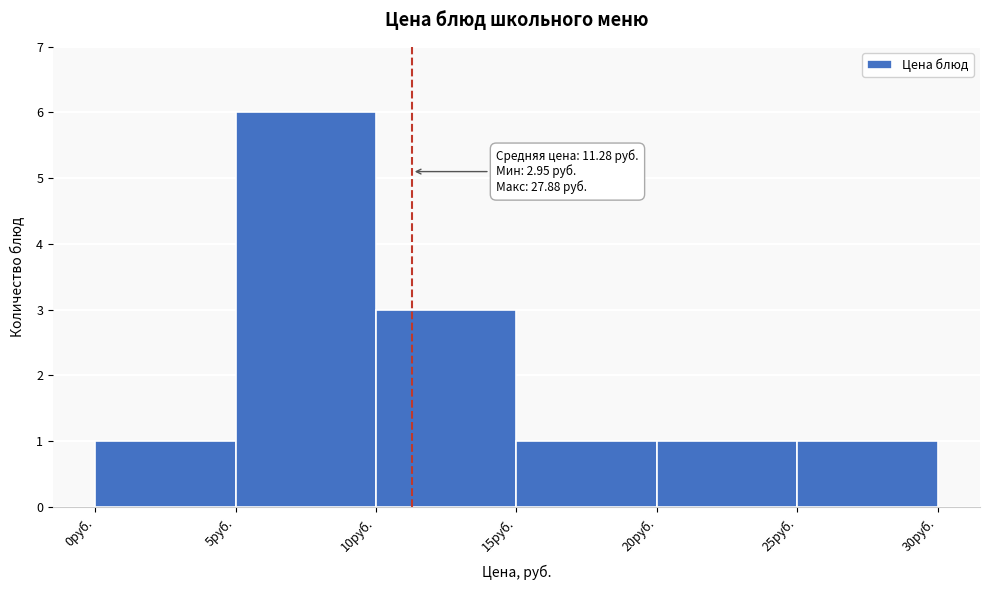

Over which range of the x-axis is the bar tallest?

5 to 10